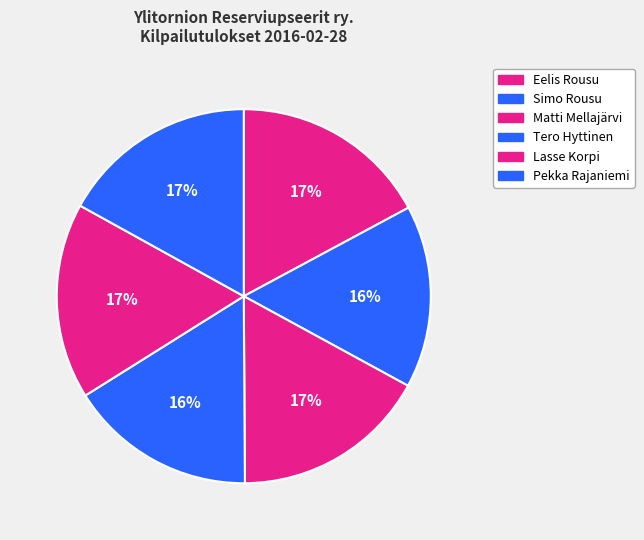

Approximately how many times larger is the value at Simo Rousu compared to Lasse Korpi?

0.9